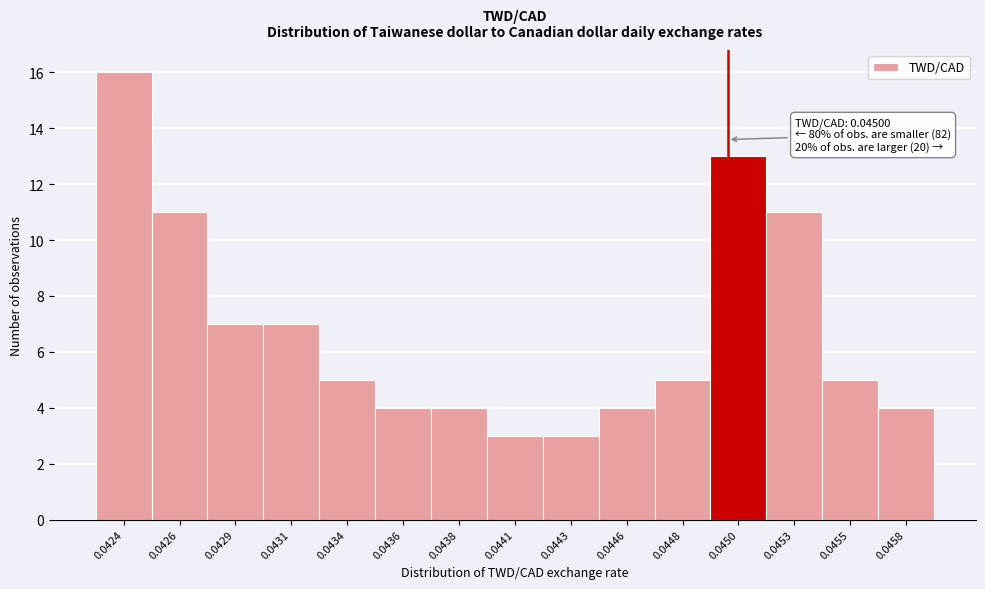

Reading left to right, extract all data points from this chart.

0.0424=16	0.0426=11	0.0429=7	0.0431=7	0.0434=5	0.0436=4	0.0438=4	0.0441=3	0.0443=3	0.0446=4	0.0448=5	0.0450=13	0.0453=11	0.0455=5	0.0458=4